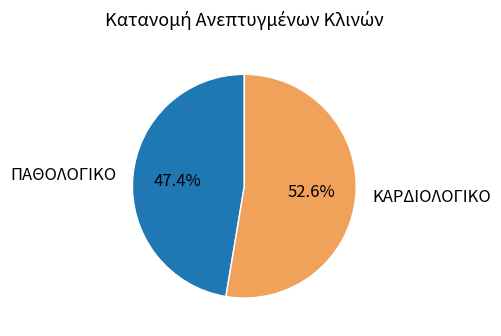

Rank the categories by value from lowest to highest.

ΠΑΘΟΛΟΓΙΚΟ, ΚΑΡΔΙΟΛΟΓΙΚΟ